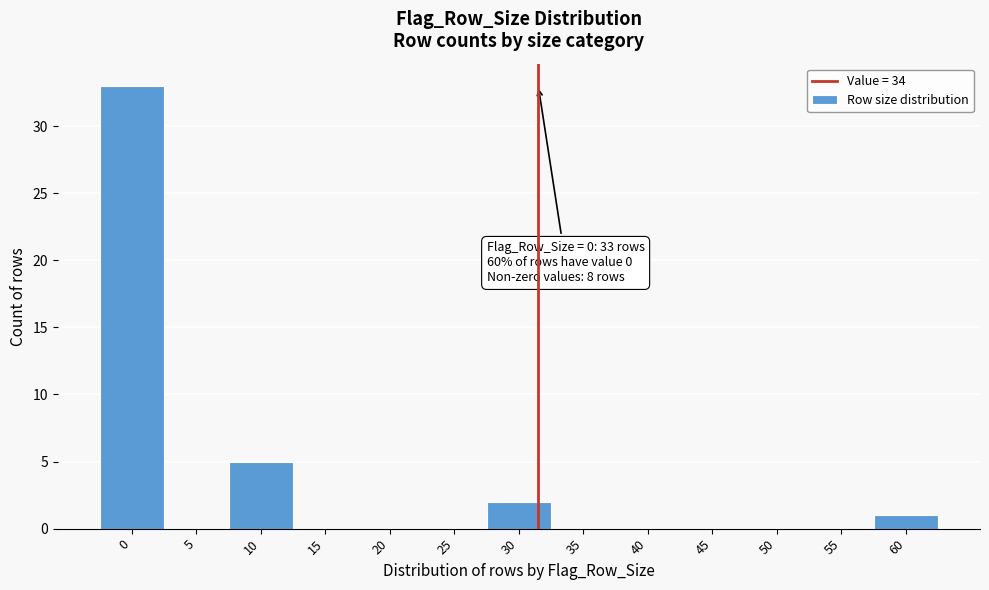

Reading left to right, what are all the values shown in this chart?

0=33	5=0	10=5	15=0	20=0	25=0	30=2	35=0	40=0	45=0	50=0	55=0	60=1